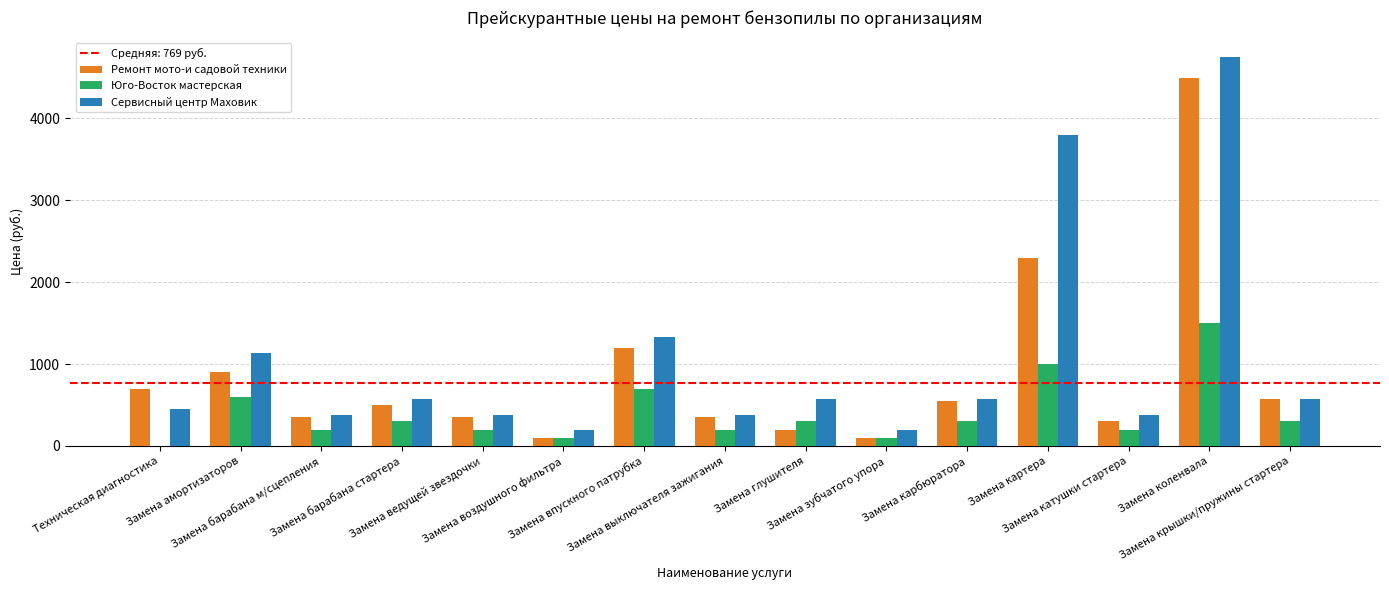

What is the sum of all Юго-Восток мастерская values?

6000